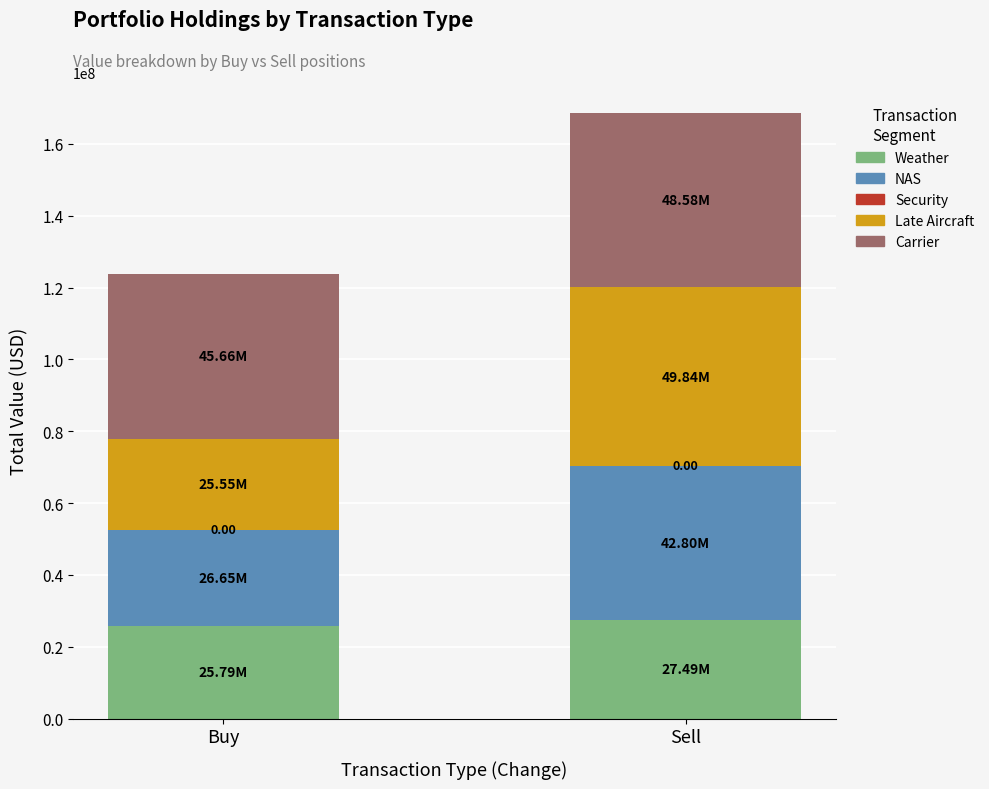

What is the total value across all series at Buy?

123645000